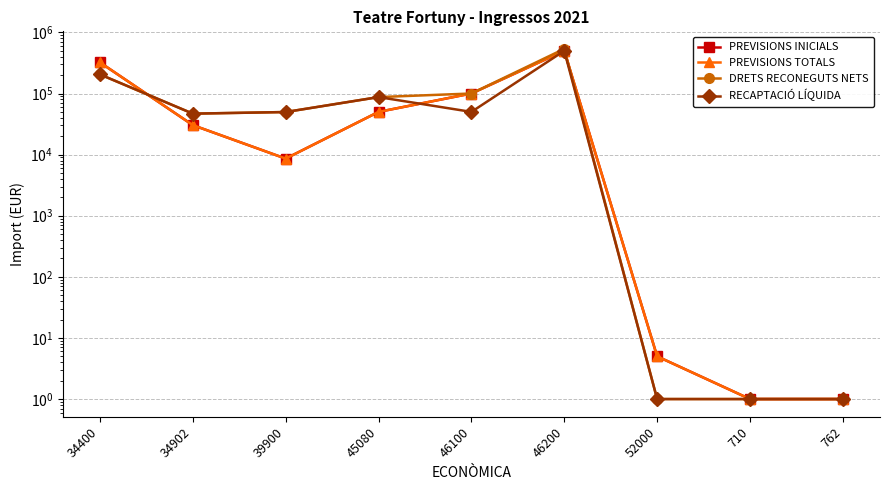

True or false: RECAPTACIÓ LÍQUIDA has more than 1 points higher than both neighbors.

True